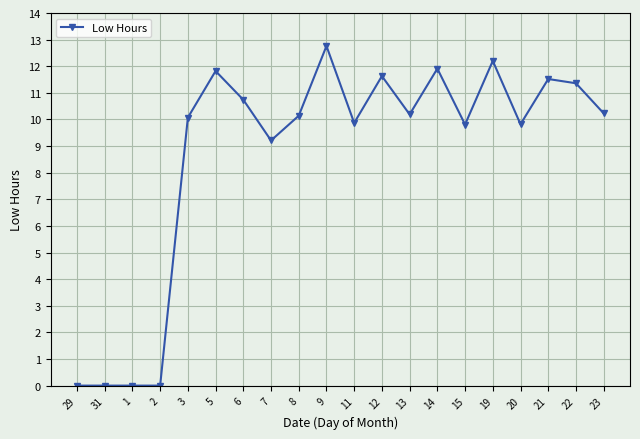

Where is the data nearest to the value 6?

7